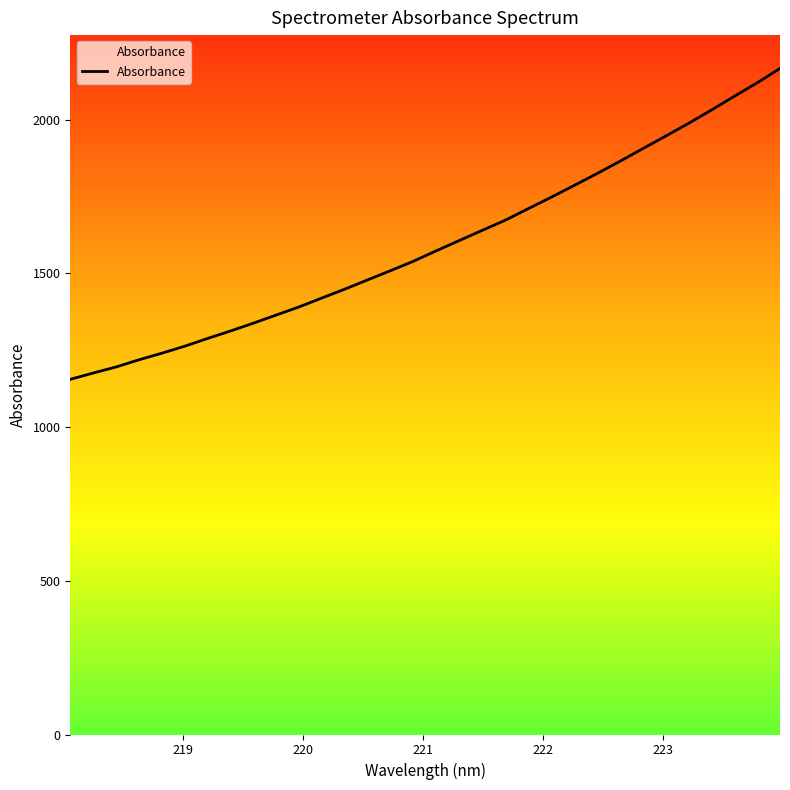

What is the greatest value displayed?

2166.6